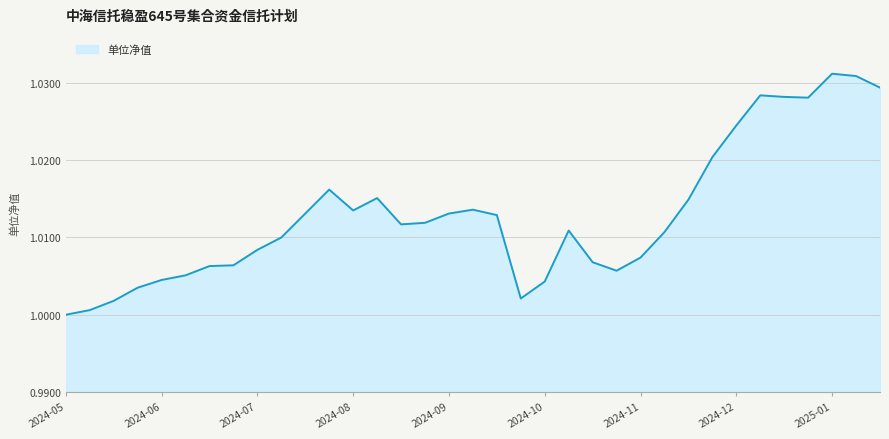

Reading left to right, transcribe all the data shown in this chart.

1.0	1.0	1.0	1.0	1.0	1.0	1.0	1.0	1.0	1.0	1.0	1.0	1.0	1.0	1.0	1.0	1.0	1.0	1.0	1.0	1.0	1.0	1.0	1.0	1.0	1.0	1.0	1.0	1.0	1.0	1.0	1.0	1.0	1.0	1.0